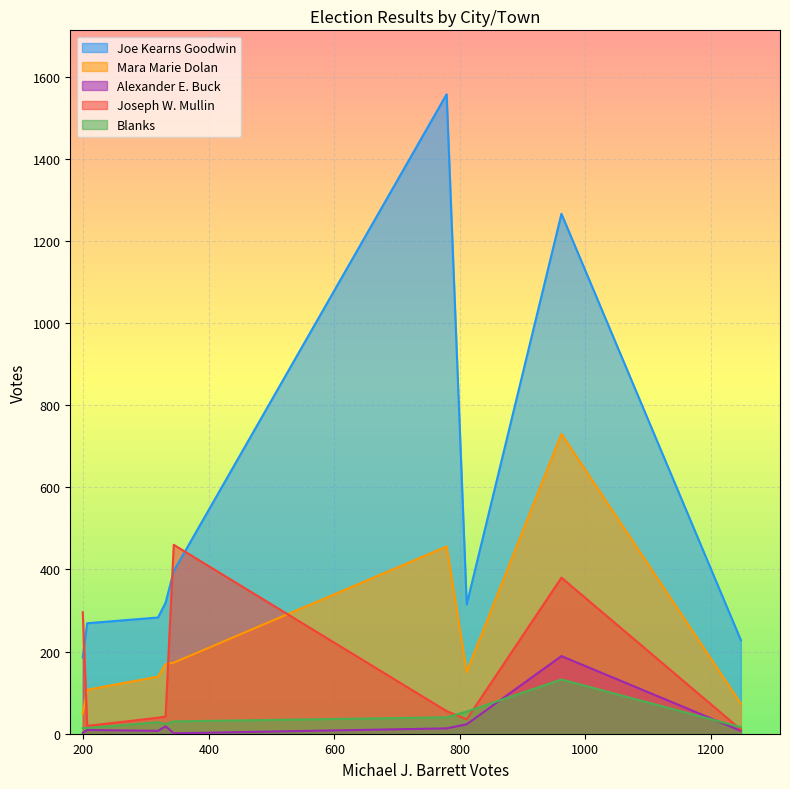

Rank the series by their maximum value, from lowest to highest.

Blanks, Alexander E. Buck, Joseph W. Mullin, Mara Marie Dolan, Joe Kearns Goodwin